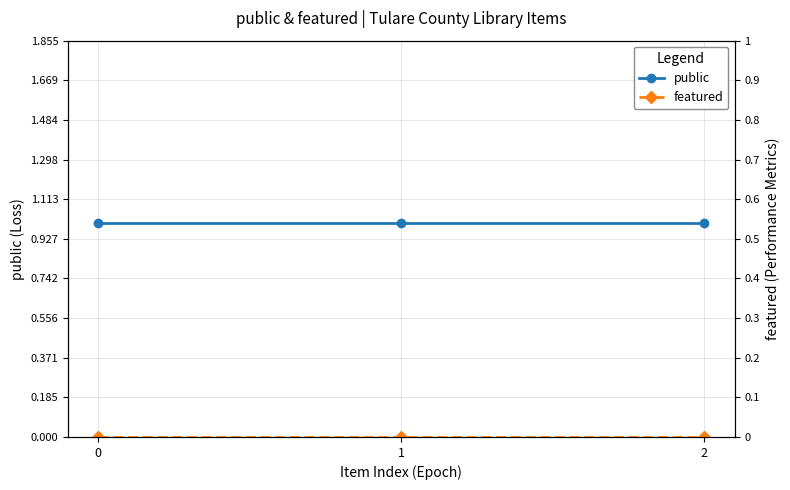

Reading right to left, list all the values displayed in this chart.

public: 2=1	1=1	0=1
featured: 2=0	1=0	0=0